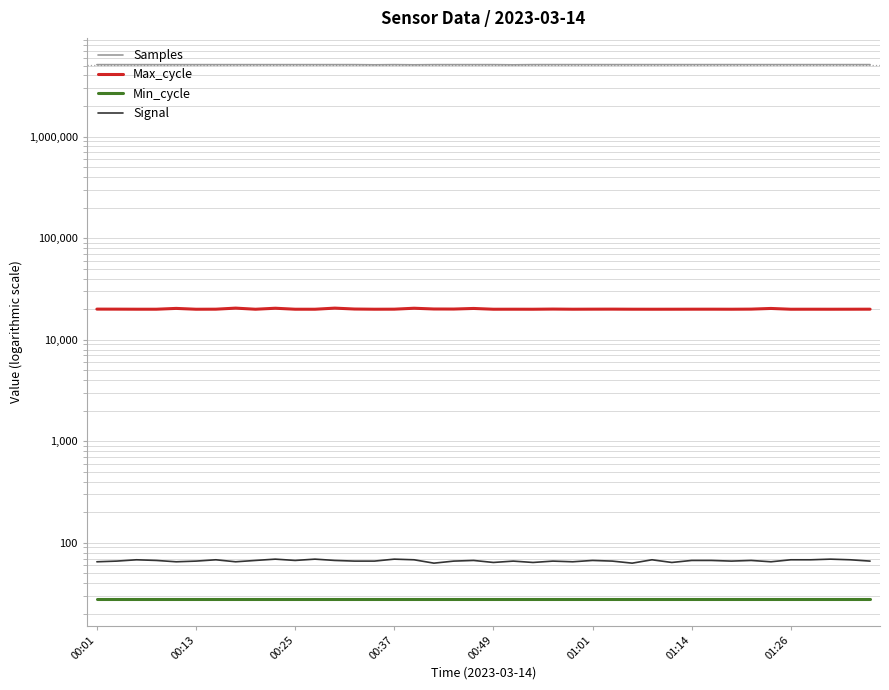

Which label corresponds to the smallest value in the chart?

00:01